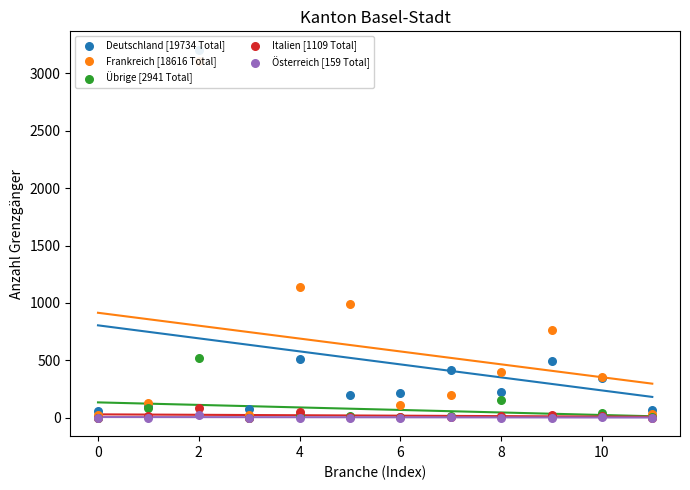

What are all the series names shown in the legend?

Deutschland [19734 Total], Frankreich [18616 Total], Übrige [2941 Total], Italien [1109 Total], Österreich [159 Total]